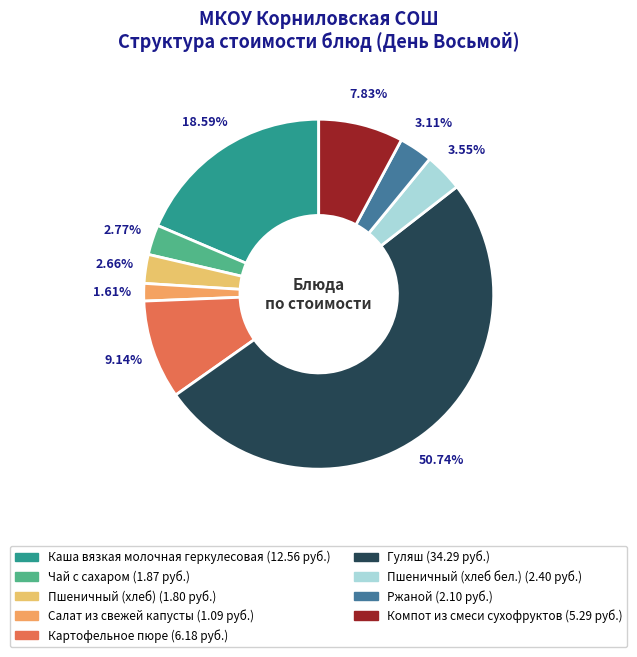

Which slice is the smallest?

Салат из свежей капусты